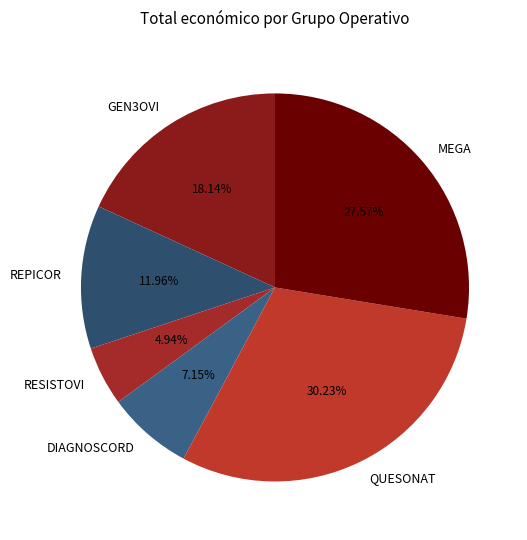

Does GEN3OVI account for over 50% of the chart?

No